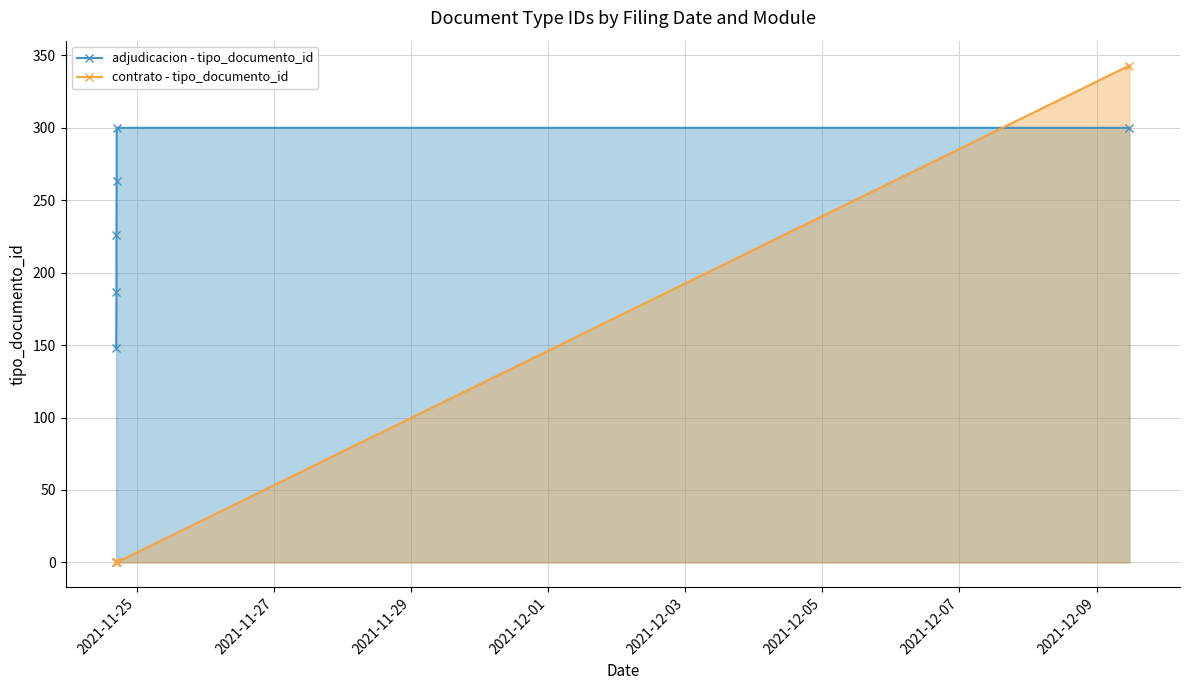

True or false: adjudicacion - tipo_documento_id has more than 1 interior local peaks.

False